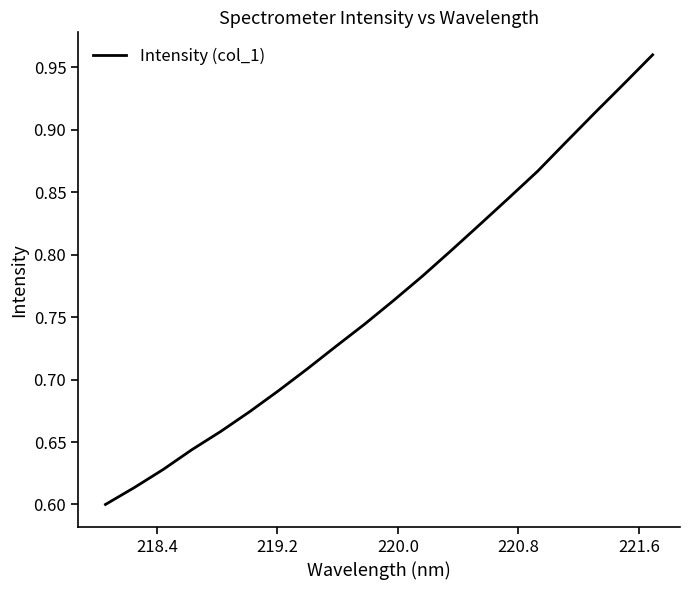

What is the difference between the maximum and minimum values?

0.4